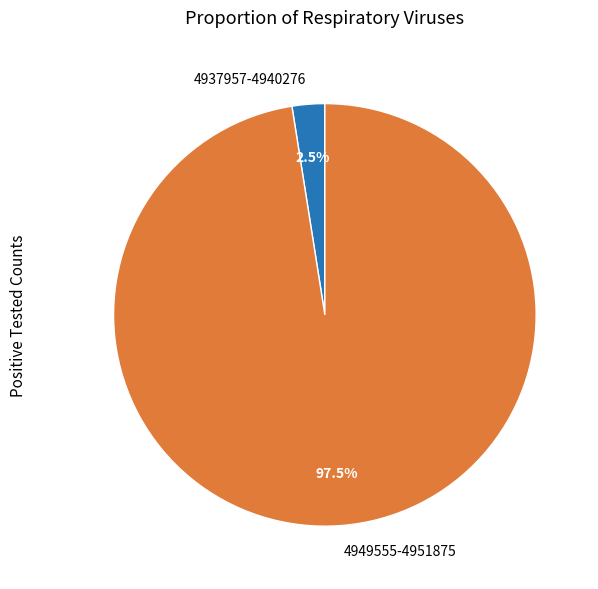

Which slice represents more than half of the pie?

4949555-4951875